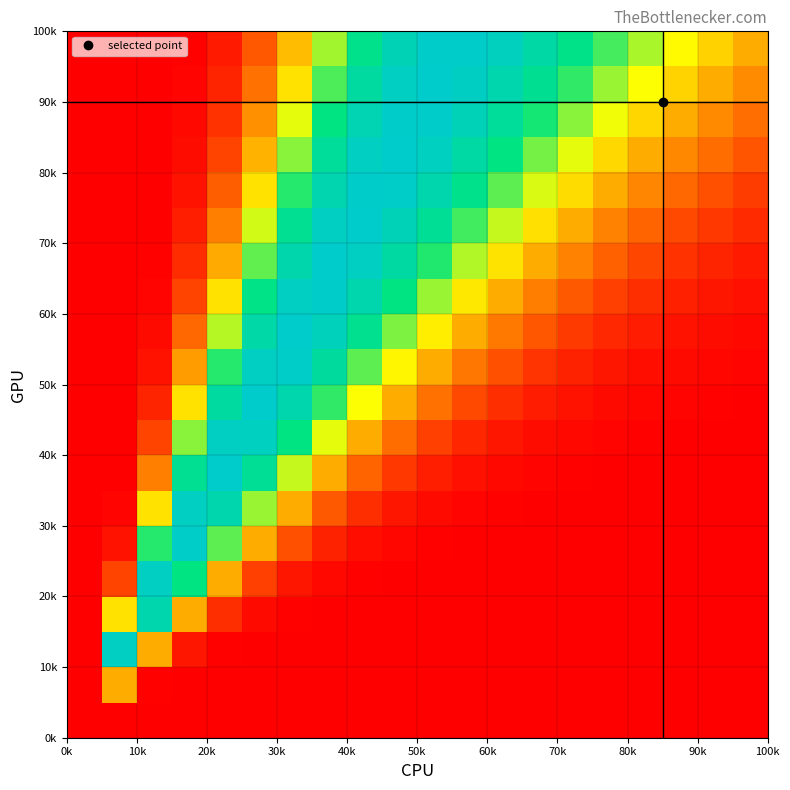

What is the maximum value shown in the chart?

100.0